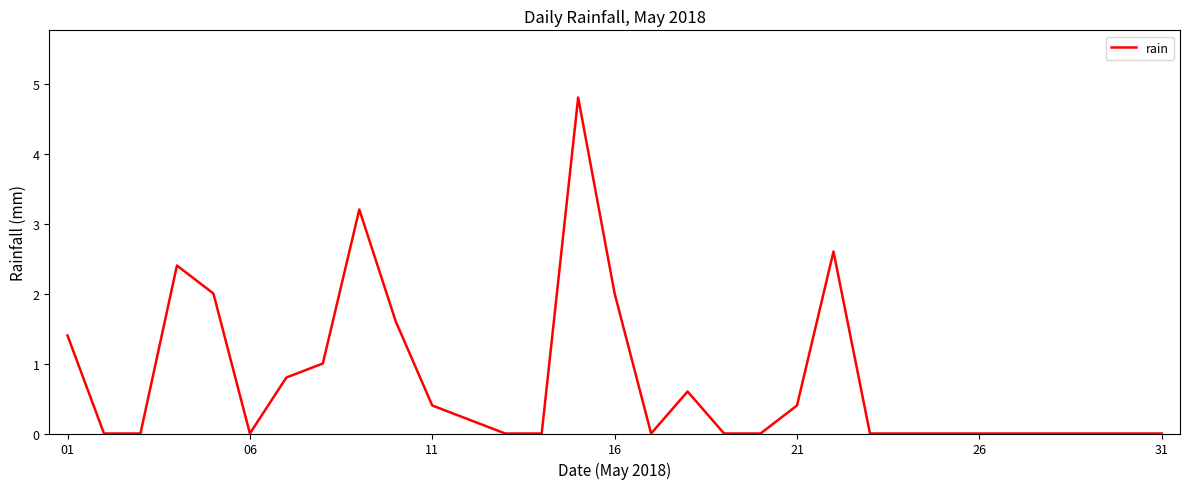

What is the maximum value shown in the chart?

4.8